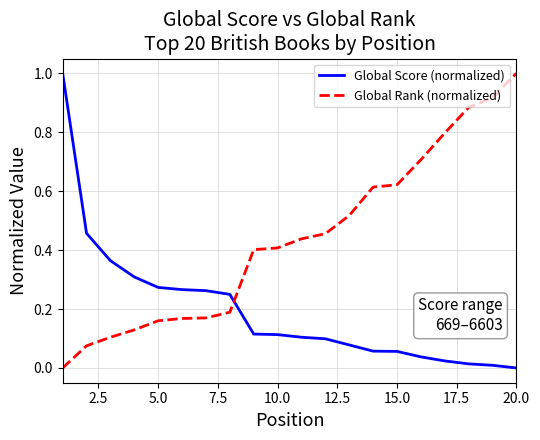

At how many categories does at least one series exceed 0?

20